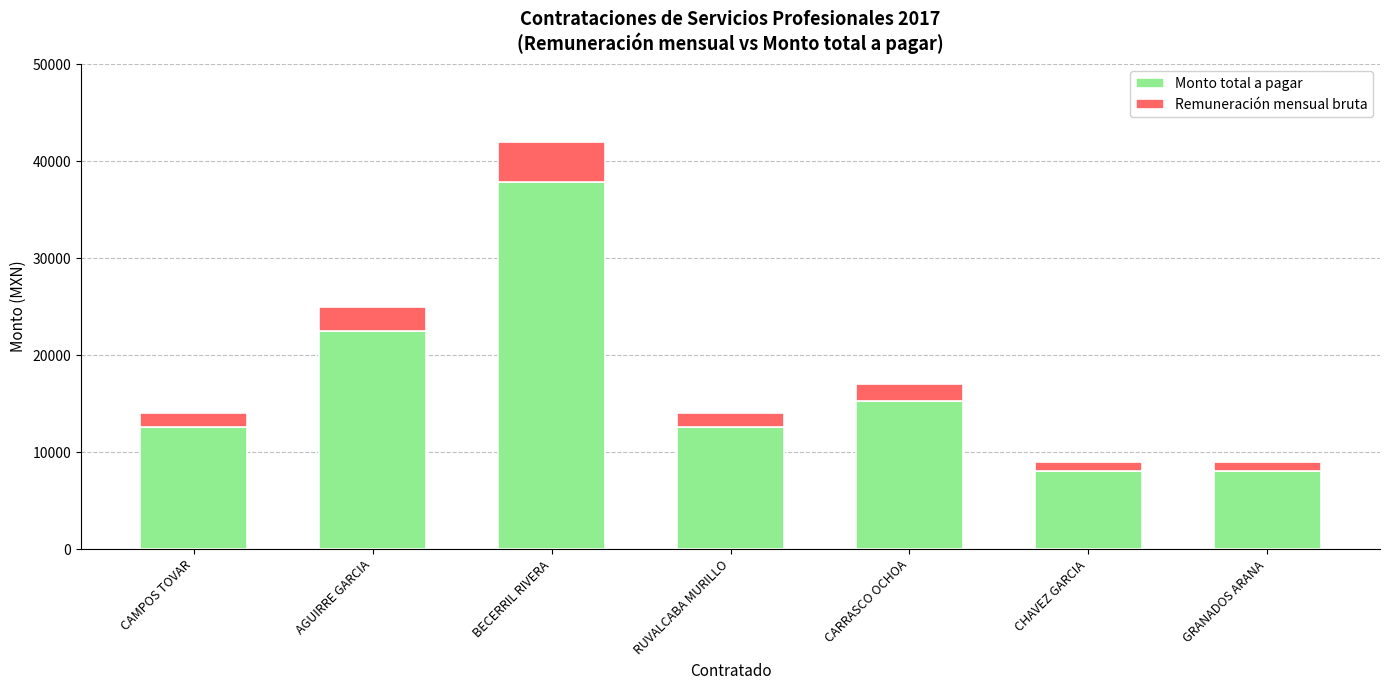

What is the approximate value of Monto total a pagar at BECERRIL RIVERA?

37800